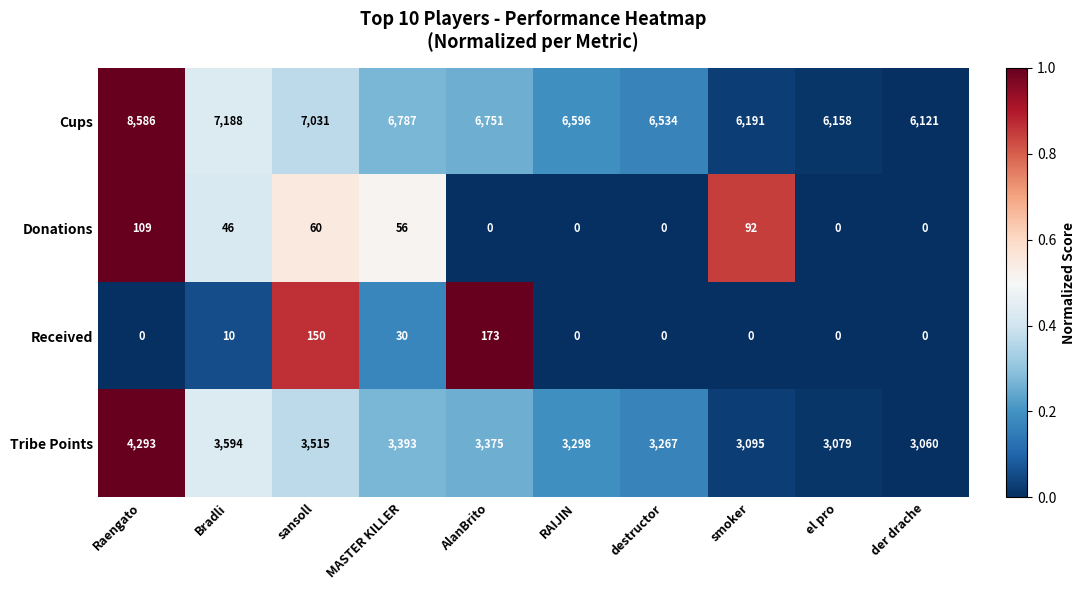

At MASTER KILLER, list the series in order from largest to smallest.

Cups, Tribe Points, Donations, Received